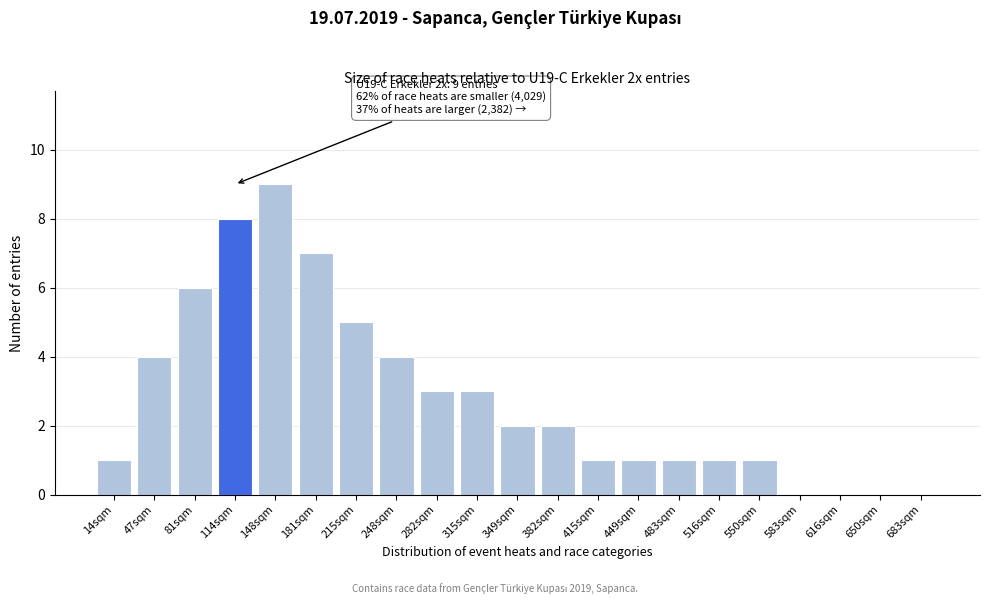

Reading right to left, what are all the values shown in this chart?

683sqm=0	650sqm=0	616sqm=0	583sqm=0	550sqm=1	516sqm=1	483sqm=1	449sqm=1	415sqm=1	382sqm=2	349sqm=2	315sqm=3	282sqm=3	248sqm=4	215sqm=5	181sqm=7	148sqm=9	114sqm=8	81sqm=6	47sqm=4	14sqm=1